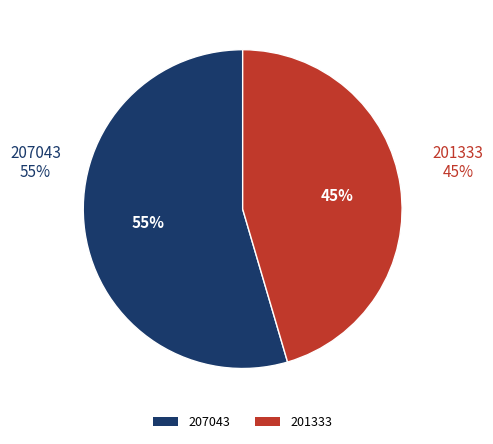

Count the number of slices in the pie.

2